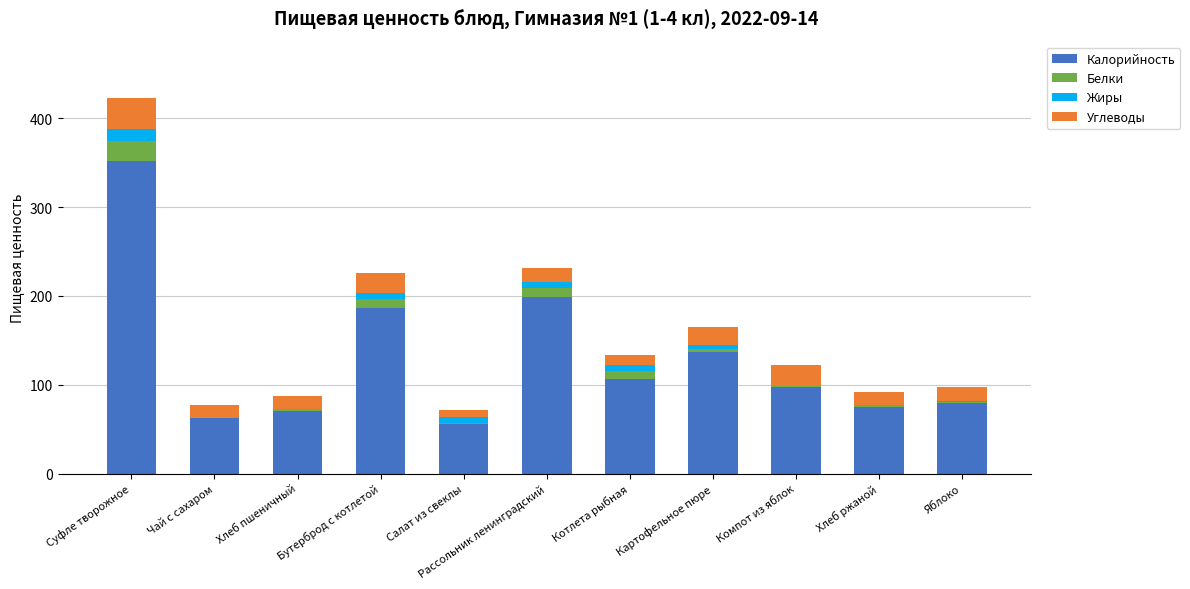

What is the sum of all Калорийность values?

1422.1